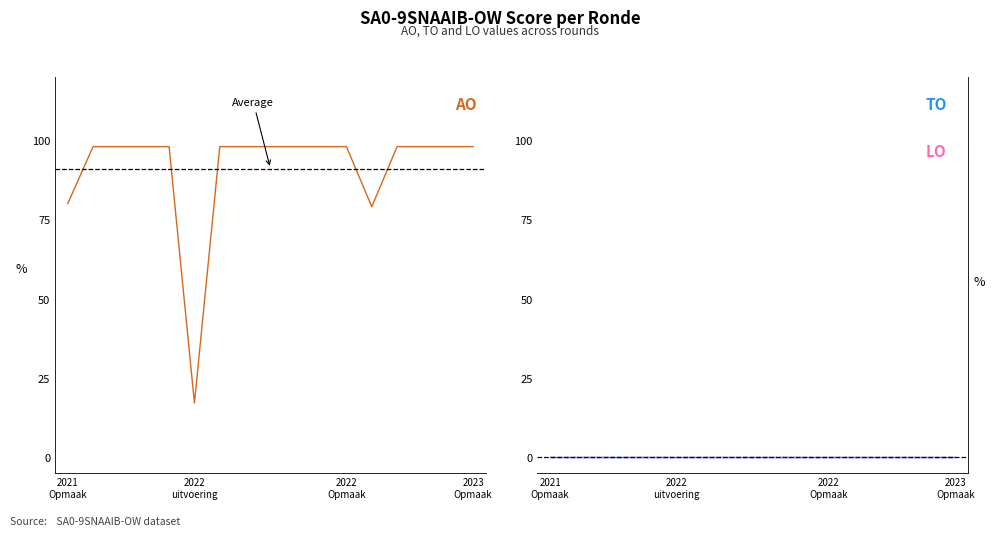

At 2021 1ste aanpassing ontwerp, list the series in order from smallest to largest.

TO, LO, AO